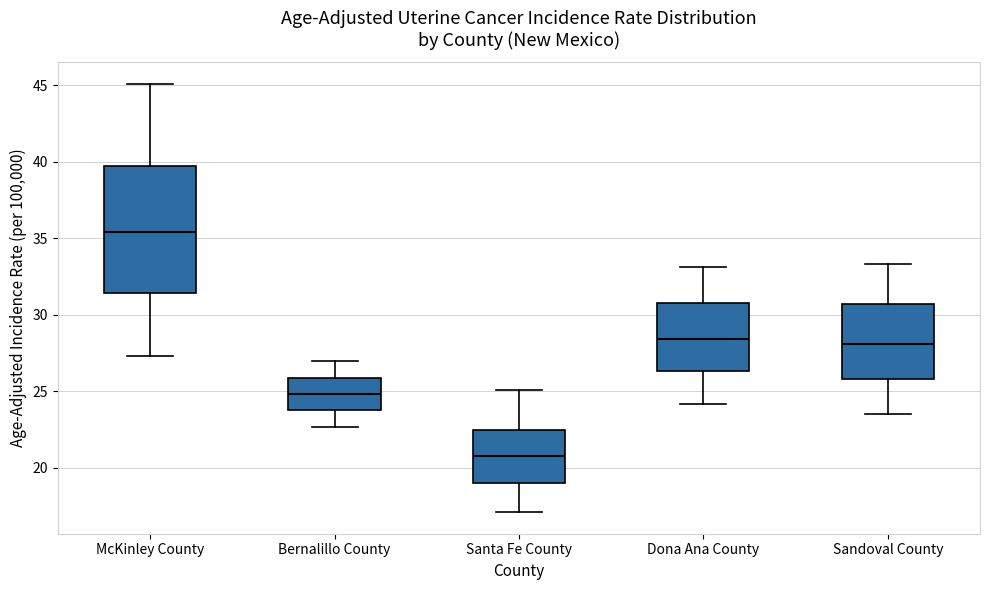

Reading left to right, read every box against the y-axis: the position of its median line, the range the box covers, and the ends of its whiskers. The values are not printed on the chart, so give them approximately, as read against the axis.

McKinley County: median 35.5, box 31.5 to 39.5, whiskers 27.5 to 45.0
Bernalillo County: median 25.0, box 24.0 to 26.0, whiskers 22.5 to 27.0
Santa Fe County: median 21.0, box 19.0 to 22.5, whiskers 17.0 to 25.0
Dona Ana County: median 28.5, box 26.5 to 31.0, whiskers 24.0 to 33.0
Sandoval County: median 28.0, box 26.0 to 30.5, whiskers 23.5 to 33.5